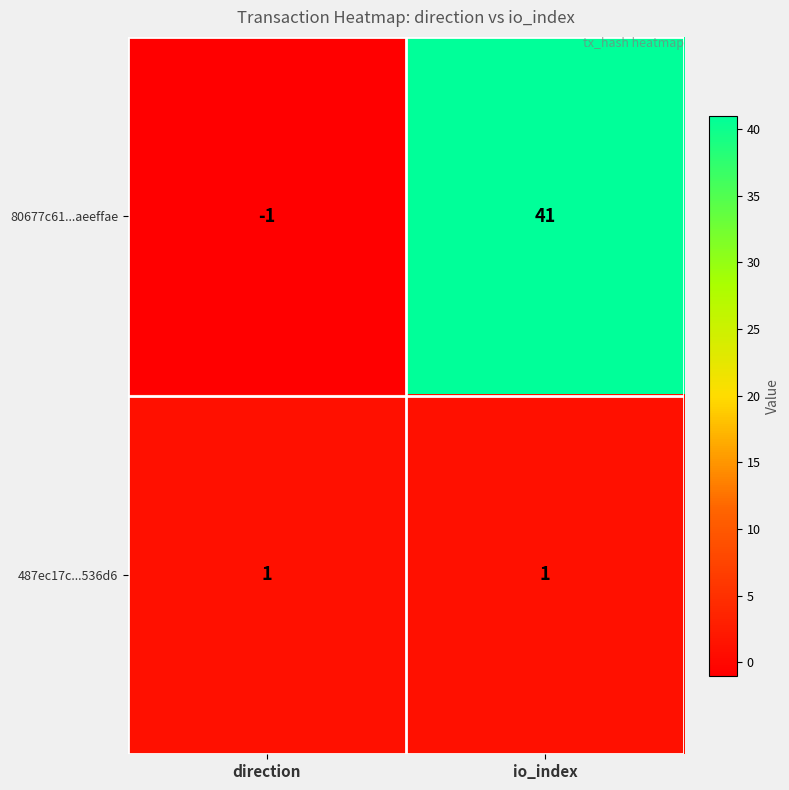

At which category does the chart reach its peak across all series?

io_index